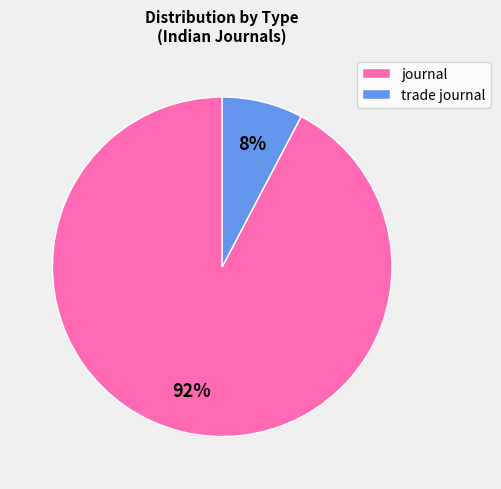

Which category has the biggest portion of the pie?

journal